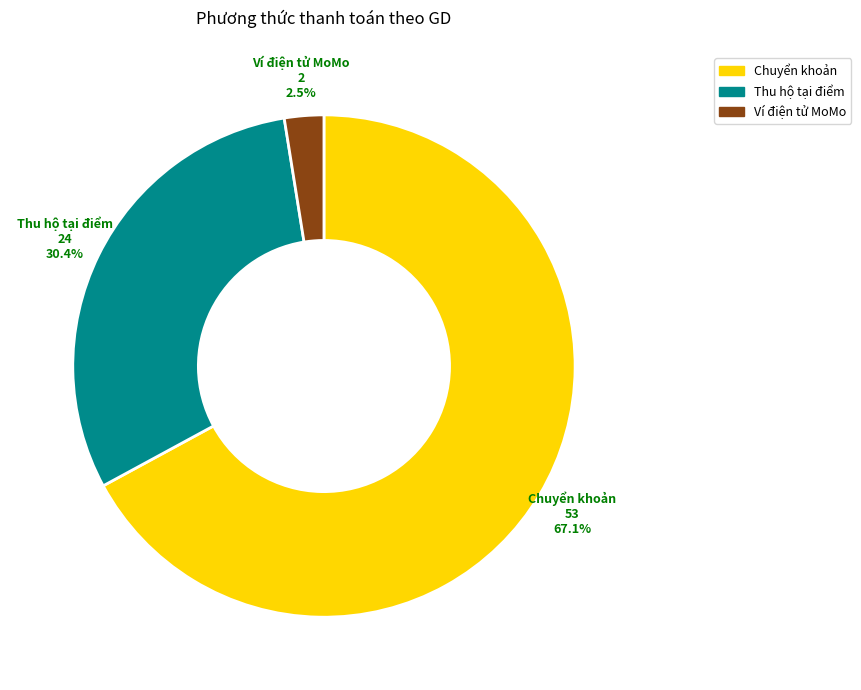

True or false: Chuyển khoản accounts for 50% of the total.

False